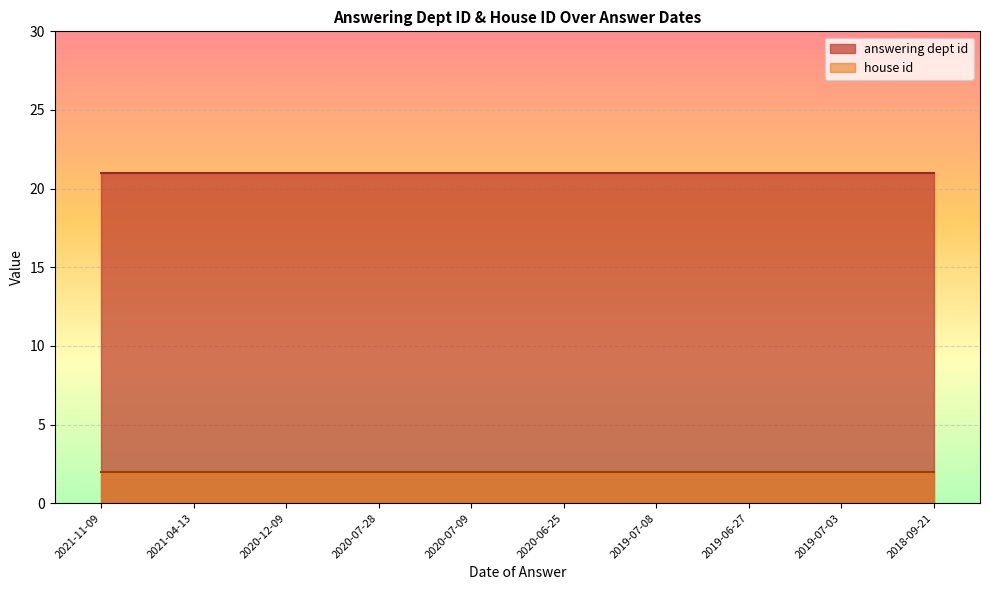

The answering dept id series shows 32 at 2019-07-03. True or false?

False